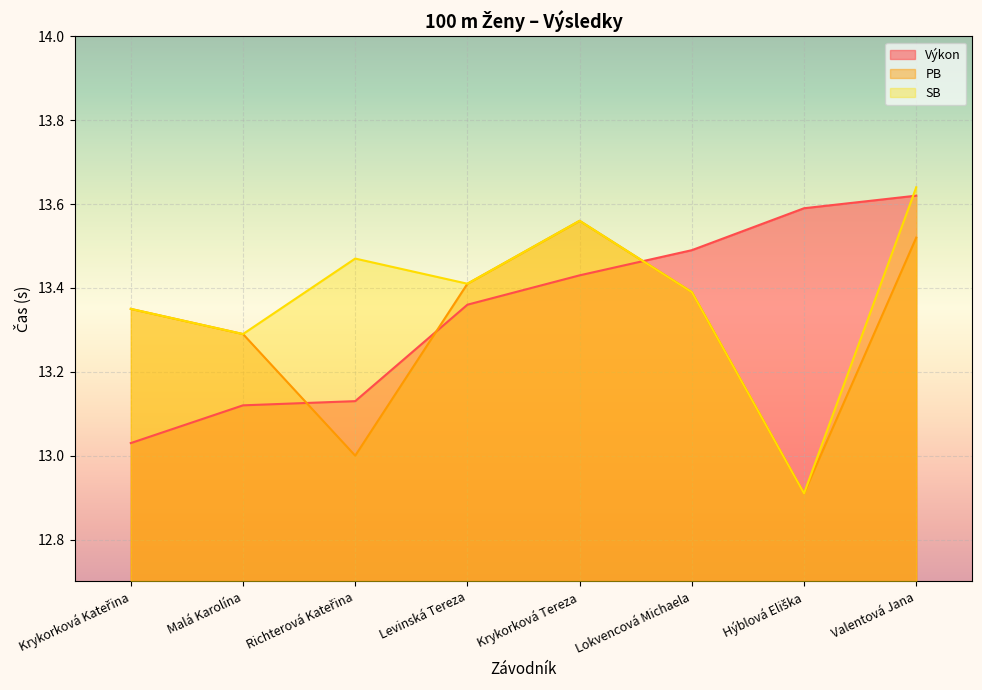

Is it true that Pořadí equals 18.2 at Krykorková Kateřina?

False